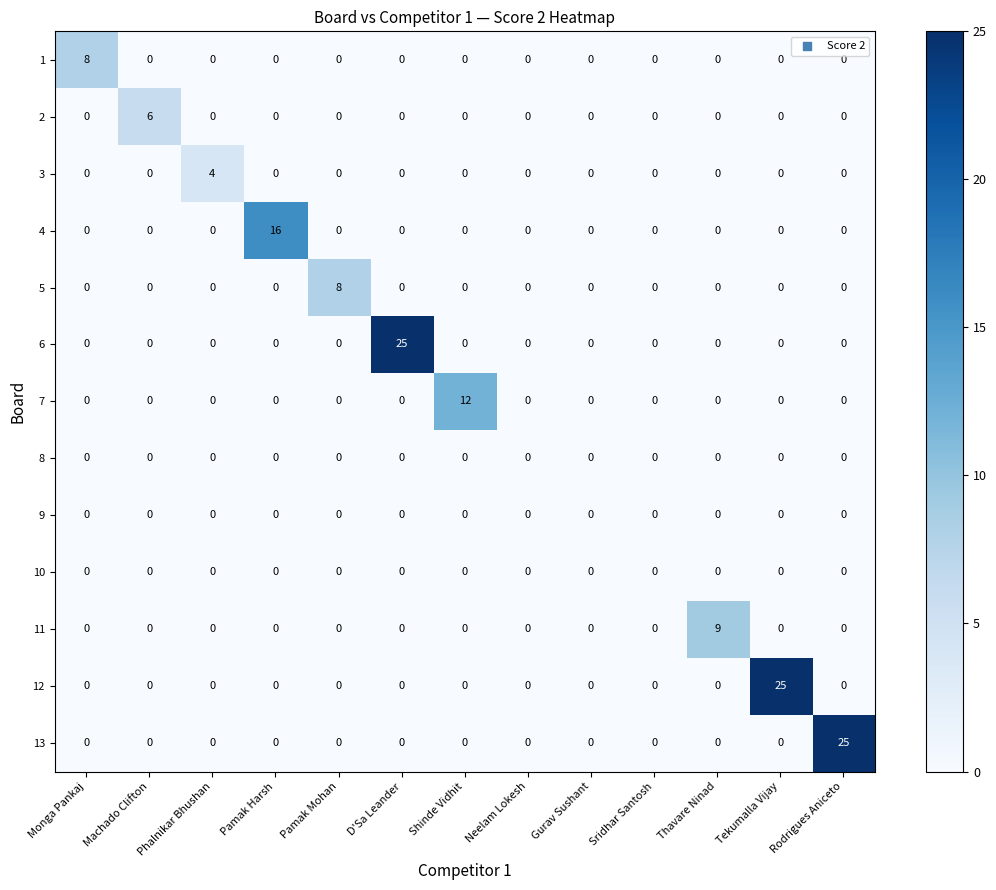

At which label does 1 reach its peak?

Monga Pankaj